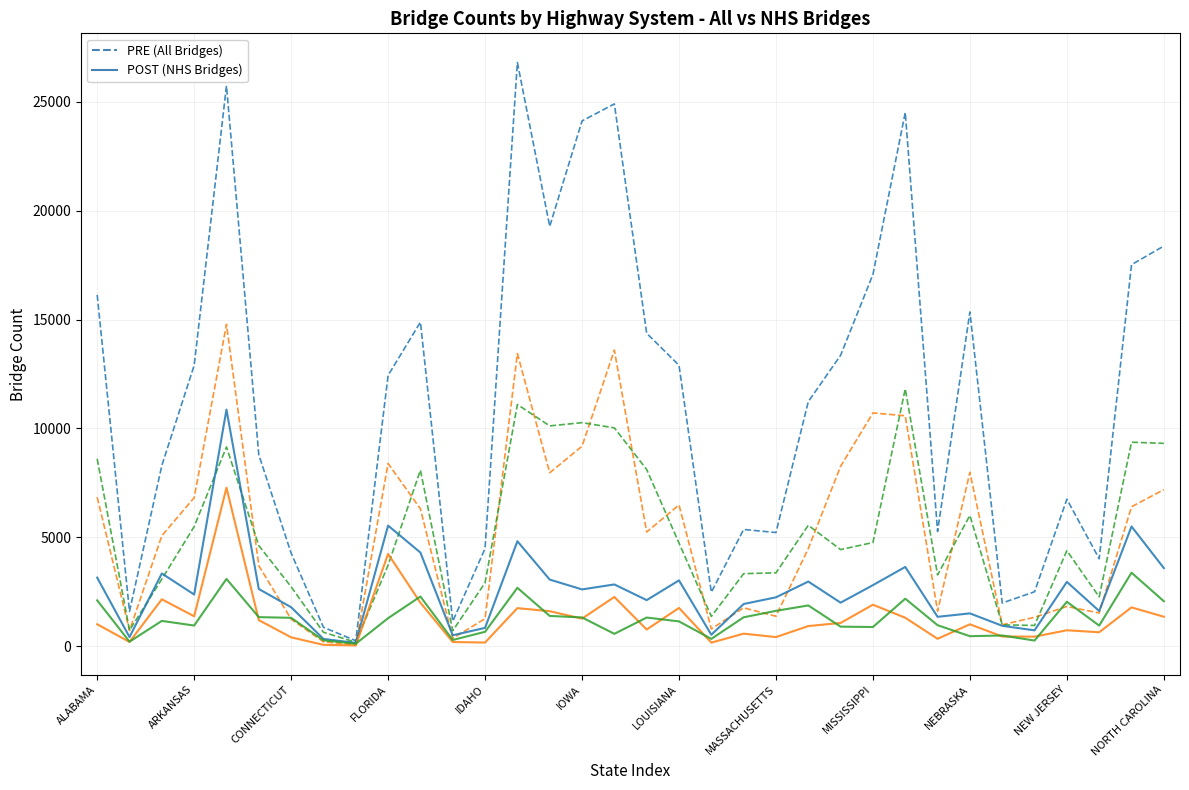

What is the greatest value displayed?

26809